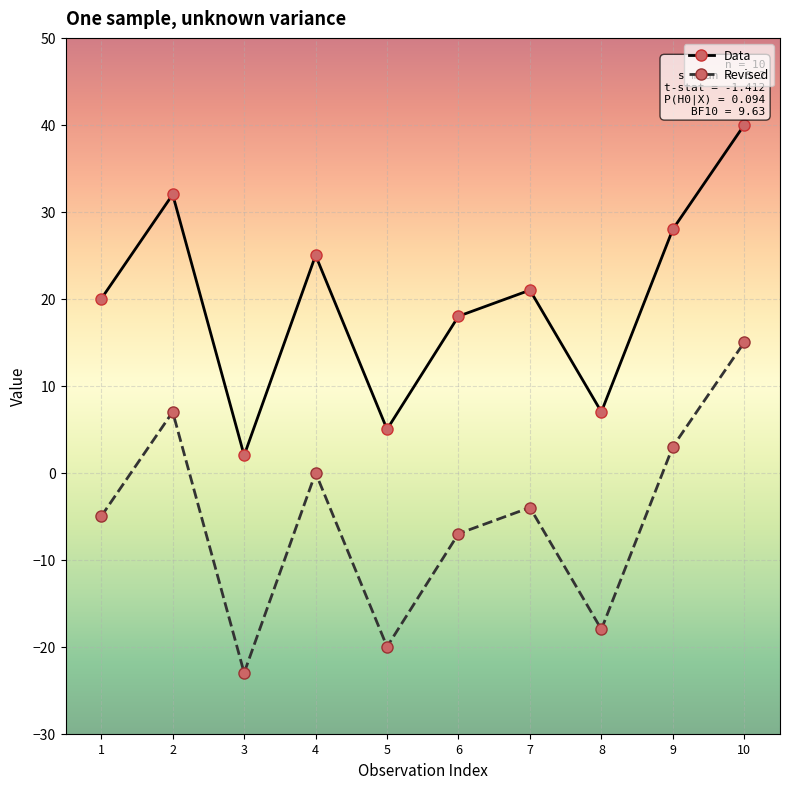

What is the value of the Revised point at the 3rd from the left?

-23